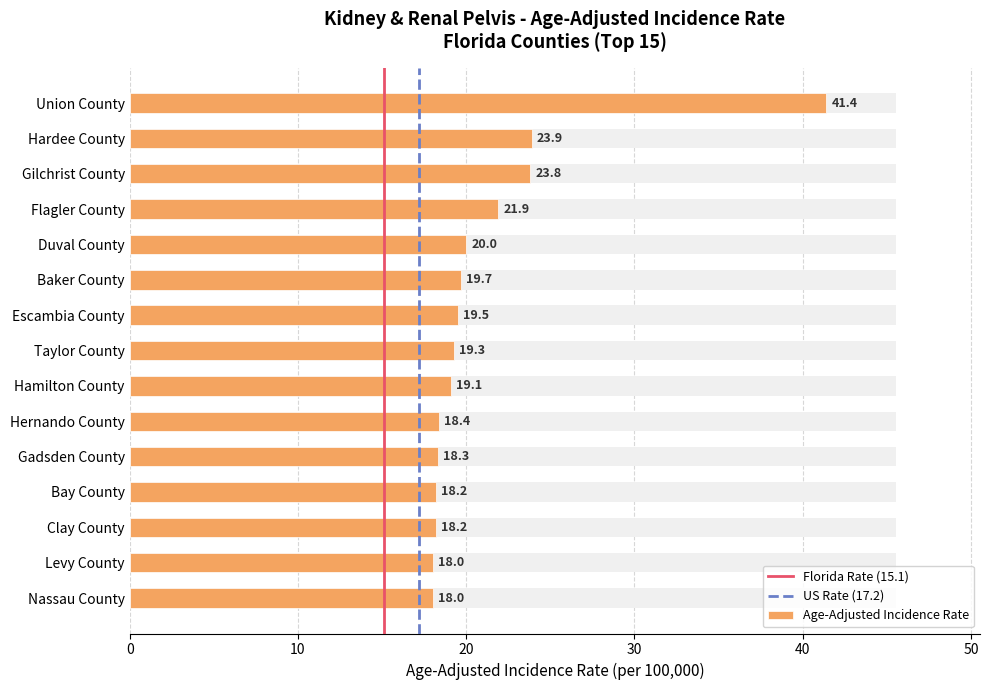

Reading right to left, extract all data points from this chart.

Nassau County=18.0	Levy County=18.0	Clay County=18.2	Bay County=18.2	Gadsden County=18.3	Hernando County=18.4	Hamilton County=19.1	Taylor County=19.3	Escambia County=19.5	Baker County=19.7	Duval County=20.0	Flagler County=21.9	Gilchrist County=23.8	Hardee County=23.9	Union County=41.4